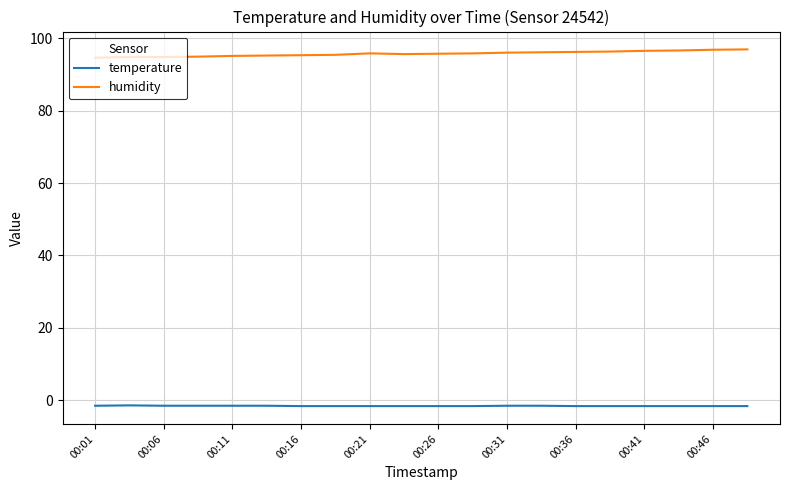

Which series has the largest total across all categories?

humidity